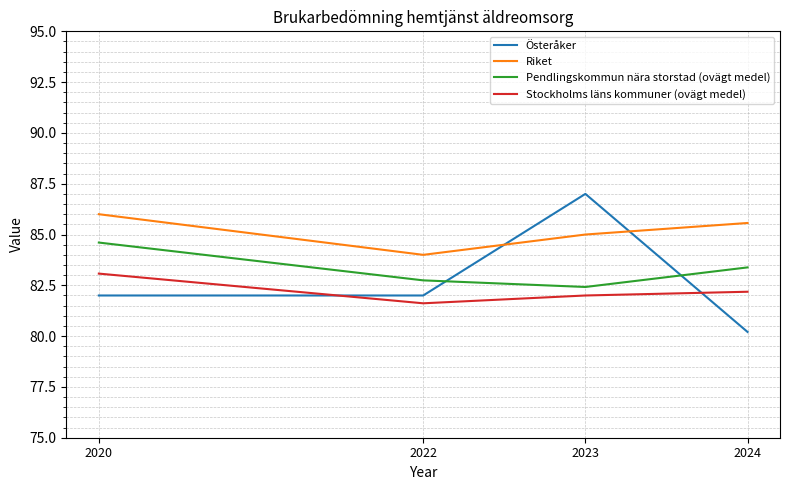

Which label corresponds to the smallest value in the chart?

2024